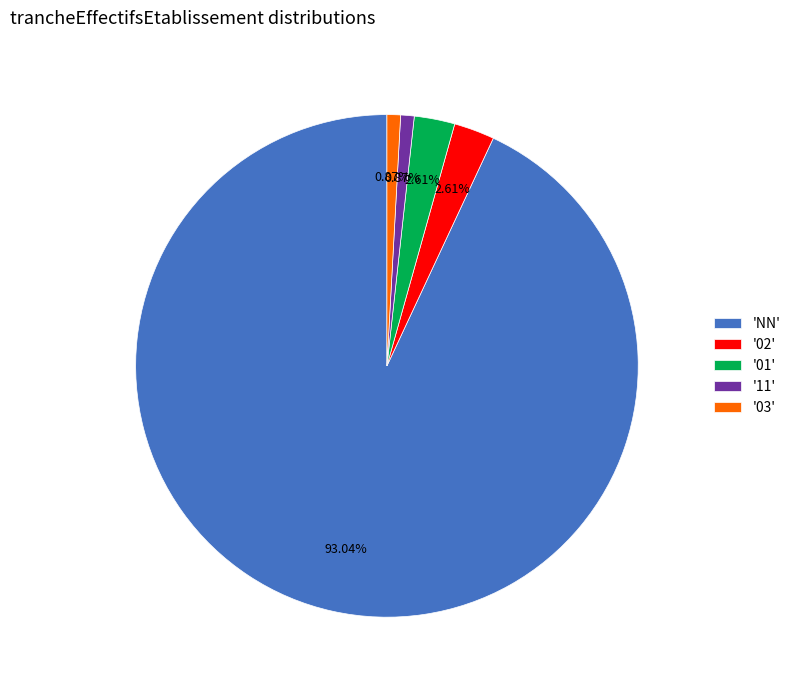

How many segments does this pie chart have?

5